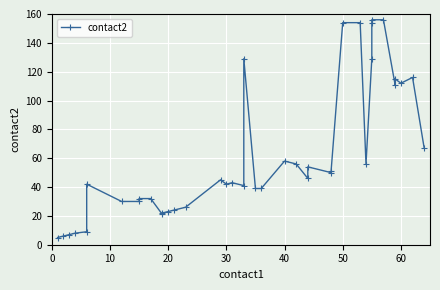

Reading right to left, what are all the values shown in this chart?

67	116	112	115	111	156	156	154	129	56	154	154	51	50	54	46	56	58	39	39	129	41	43	42	45	26	24	23	22	21	32	32	30	30	42	9	8	7	6	5